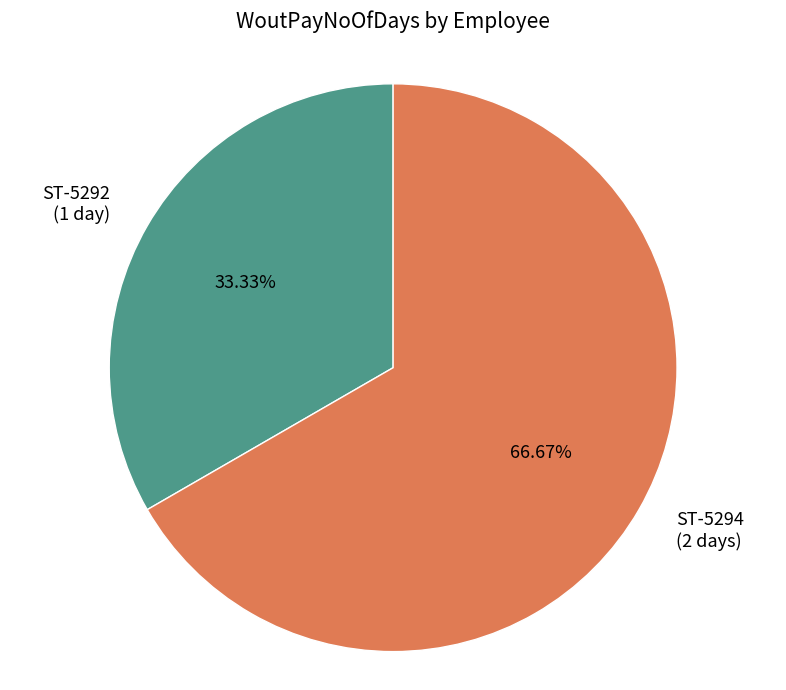

Is there any slice that represents more than half of the pie?

Yes